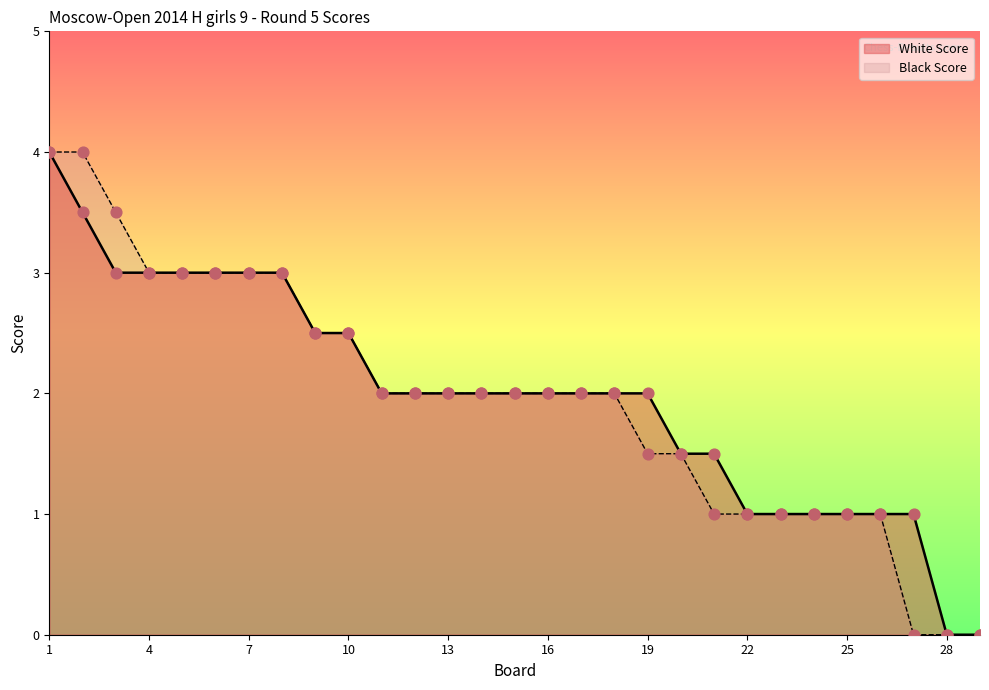

Which series has the widest spread of Y values?

White Score